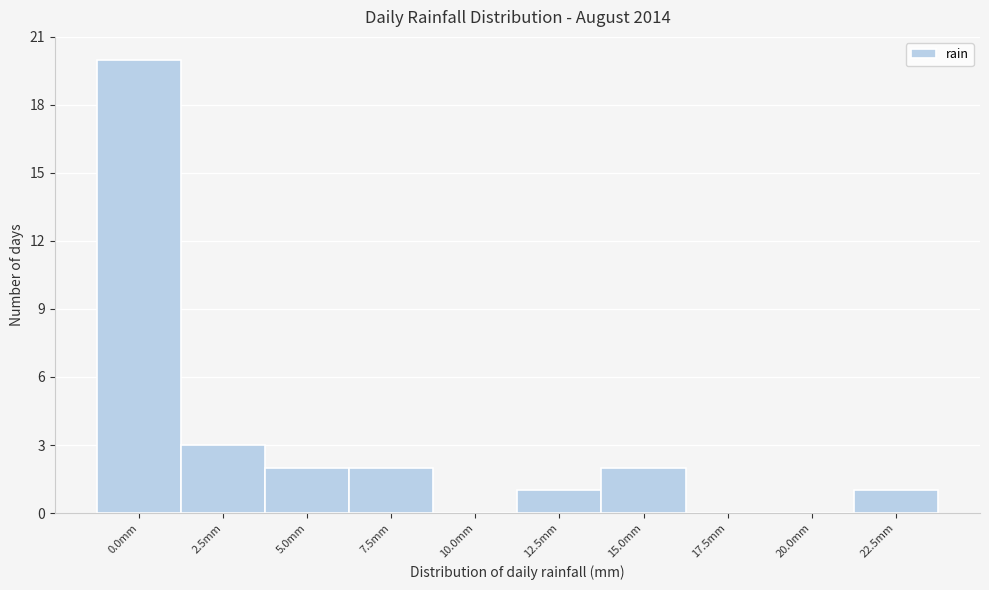

Reading right to left, list all the values displayed in this chart.

22.5mm=1	20.0mm=0	17.5mm=0	15.0mm=2	12.5mm=1	10.0mm=0	7.5mm=2	5.0mm=2	2.5mm=3	0.0mm=20